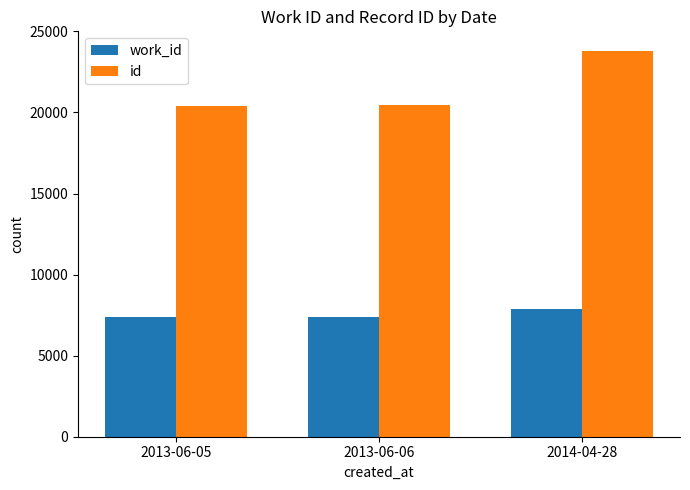

Which category has the highest value across all series?

2014-04-28